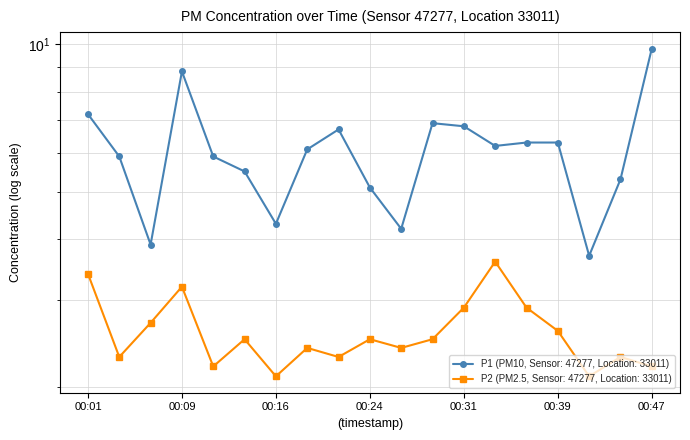

Which has a higher value, 00:47 or 00:42?

00:47